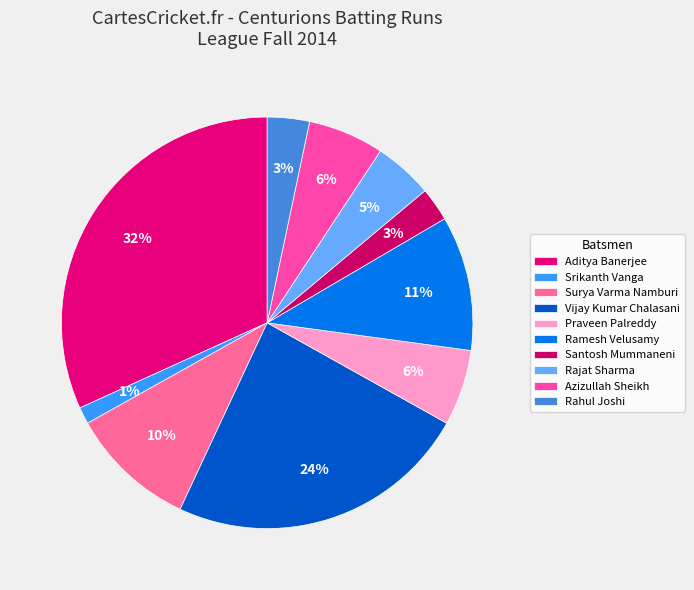

Is Surya Varma Namburi the majority of the pie?

No